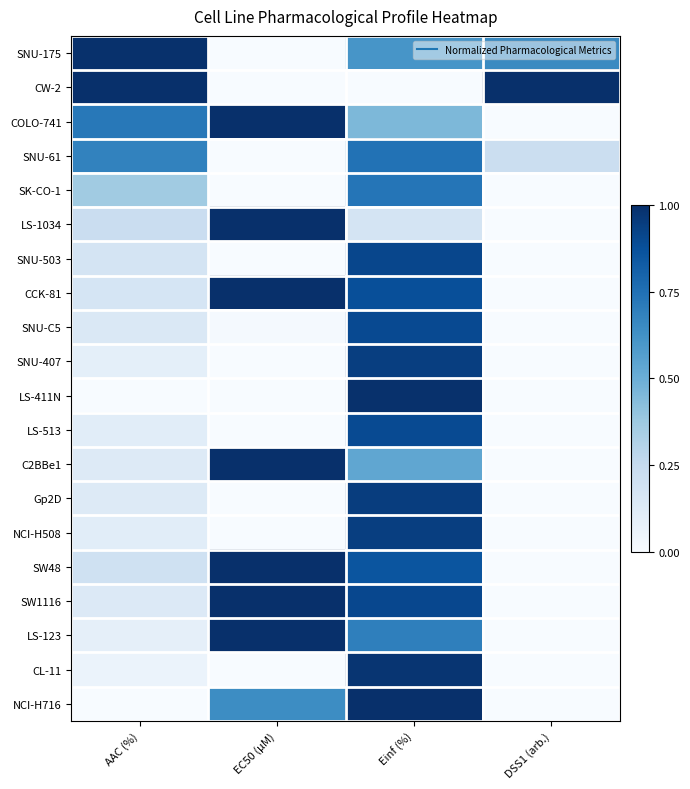

Reading left to right, what are all the values shown in this chart?

SNU-175: AAC (%)=1.0	EC50 (µM)=0.0	Einf (%)=0.6	DSS1 (arb.)=0.7
CW-2: AAC (%)=1.0	EC50 (µM)=0.0	Einf (%)=0.0	DSS1 (arb.)=1.0
COLO-741: AAC (%)=0.7	EC50 (µM)=1.0	Einf (%)=0.5	DSS1 (arb.)=0.0
SNU-61: AAC (%)=0.7	EC50 (µM)=0.0	Einf (%)=0.7	DSS1 (arb.)=0.2
SK-CO-1: AAC (%)=0.4	EC50 (µM)=0.0	Einf (%)=0.7	DSS1 (arb.)=0.0
LS-1034: AAC (%)=0.2	EC50 (µM)=1.0	Einf (%)=0.2	DSS1 (arb.)=0.0
SNU-503: AAC (%)=0.2	EC50 (µM)=0.0	Einf (%)=0.9	DSS1 (arb.)=0.0
CCK-81: AAC (%)=0.2	EC50 (µM)=1.0	Einf (%)=0.9	DSS1 (arb.)=0.0
SNU-C5: AAC (%)=0.1	EC50 (µM)=0.0	Einf (%)=0.9	DSS1 (arb.)=0.0
SNU-407: AAC (%)=0.1	EC50 (µM)=0.0	Einf (%)=0.9	DSS1 (arb.)=0.0
LS-411N: AAC (%)=0.0	EC50 (µM)=0.0	Einf (%)=1.0	DSS1 (arb.)=0.0
LS-513: AAC (%)=0.1	EC50 (µM)=0.0	Einf (%)=0.9	DSS1 (arb.)=0.0
C2BBe1: AAC (%)=0.1	EC50 (µM)=1.0	Einf (%)=0.5	DSS1 (arb.)=0.0
Gp2D: AAC (%)=0.1	EC50 (µM)=0.0	Einf (%)=0.9	DSS1 (arb.)=0.0
NCI-H508: AAC (%)=0.1	EC50 (µM)=0.0	Einf (%)=0.9	DSS1 (arb.)=0.0
SW48: AAC (%)=0.2	EC50 (µM)=1.0	Einf (%)=0.9	DSS1 (arb.)=0.0
SW1116: AAC (%)=0.1	EC50 (µM)=1.0	Einf (%)=0.9	DSS1 (arb.)=0.0
LS-123: AAC (%)=0.1	EC50 (µM)=1.0	Einf (%)=0.7	DSS1 (arb.)=0.0
CL-11: AAC (%)=0.1	EC50 (µM)=0.0	Einf (%)=1.0	DSS1 (arb.)=0.0
NCI-H716: AAC (%)=0.0	EC50 (µM)=0.6	Einf (%)=1.0	DSS1 (arb.)=0.0